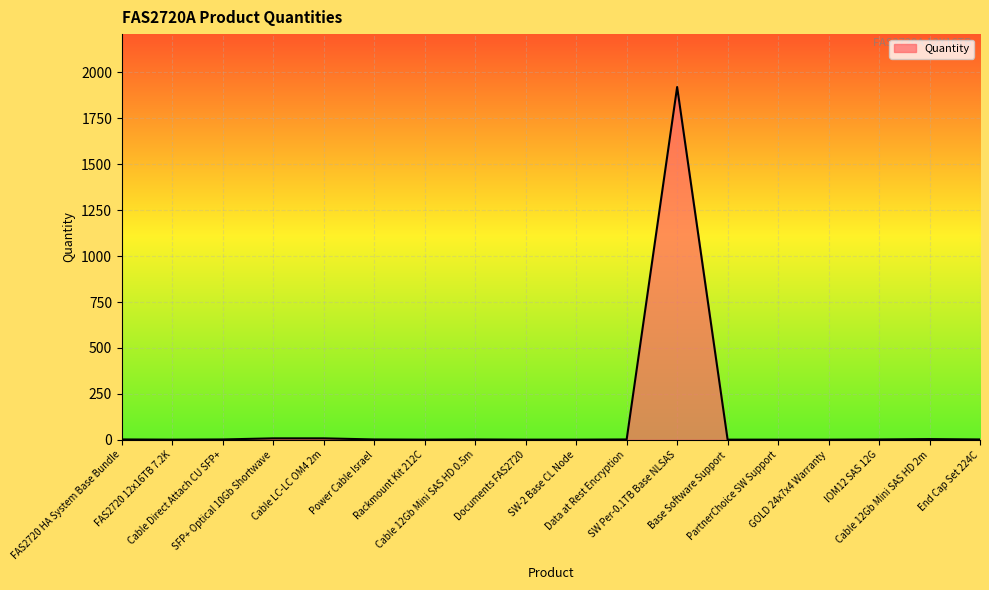

What is the sum of the values at Power Cable Israel and SW-2 Base CL Node?

3